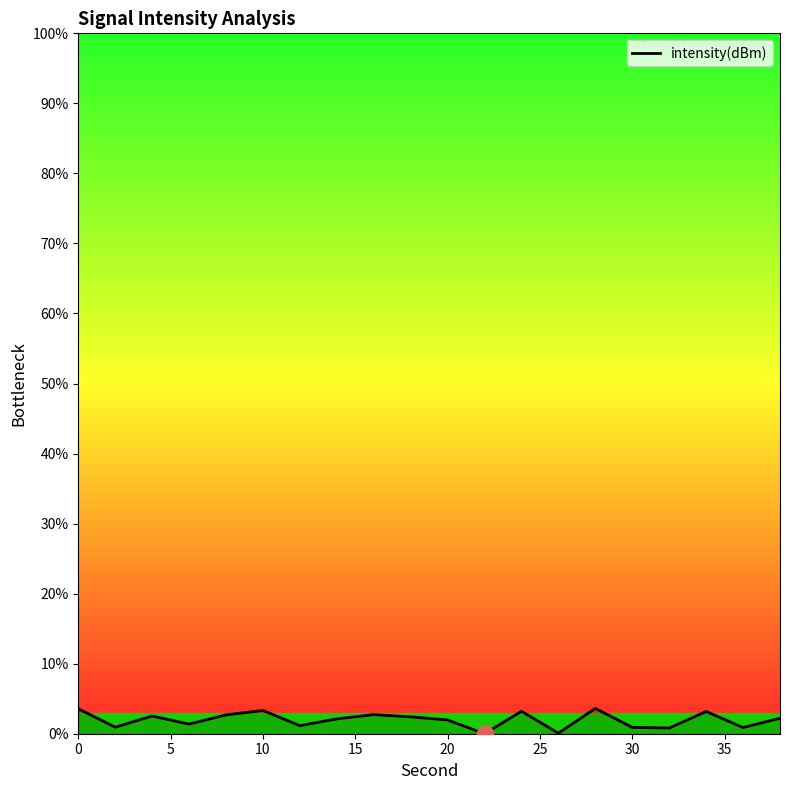

What is the difference between the maximum and minimum values?

3.6